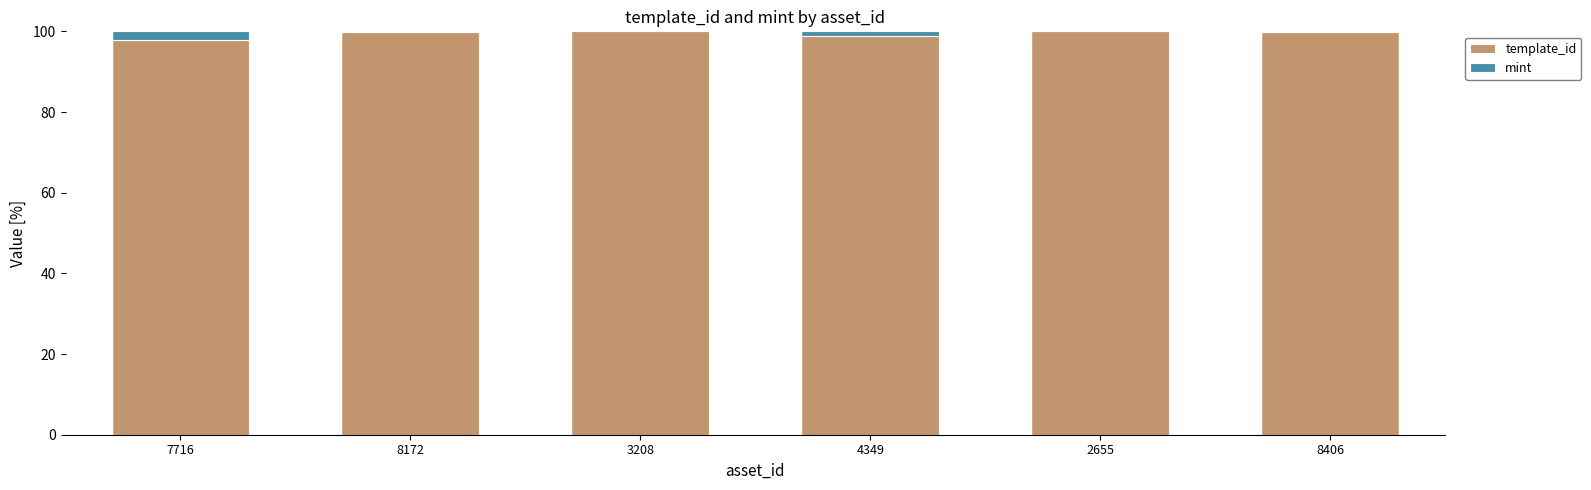

The value of template_id at 7716 is 97.9. True or false?

True